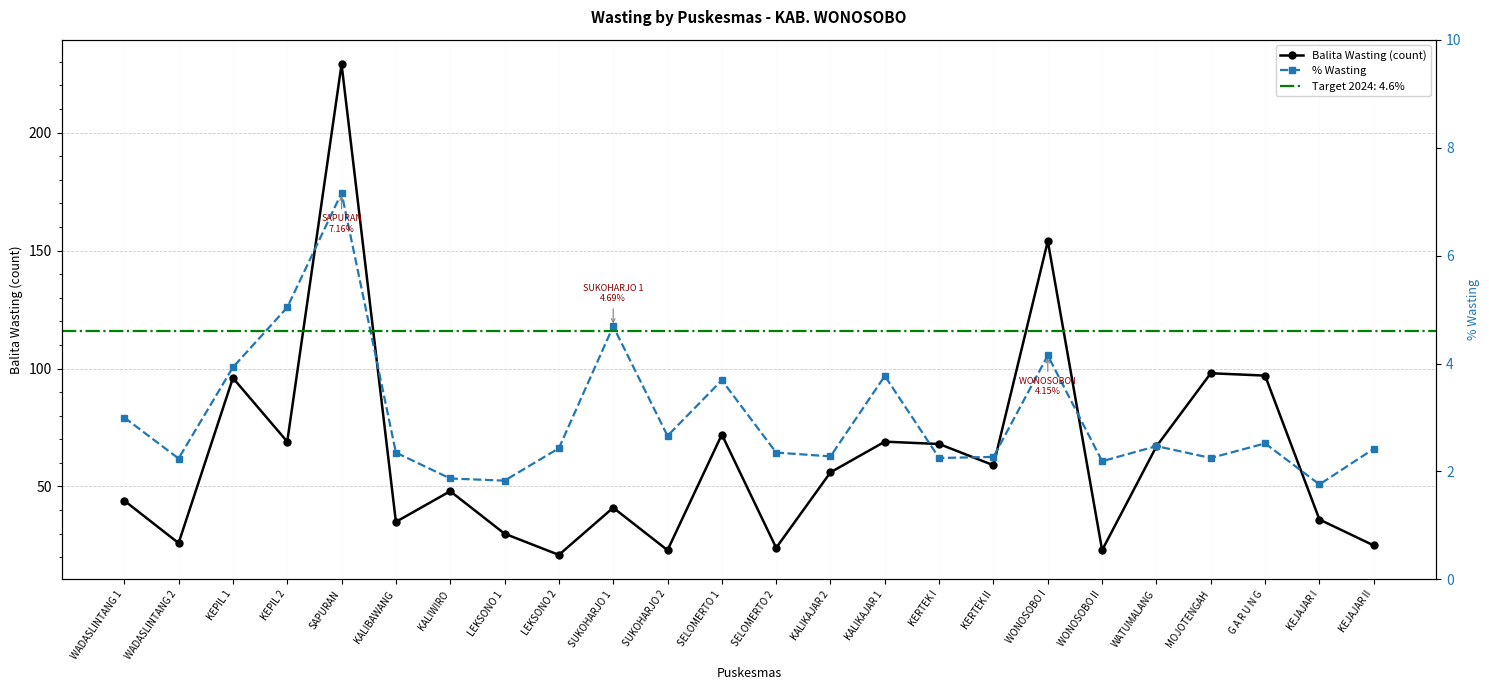

At which category is the sum across all series the highest?

SAPURAN